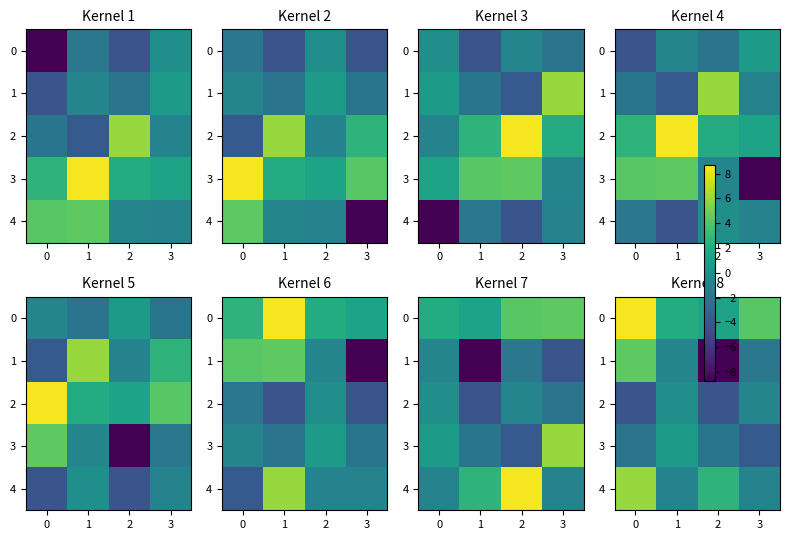

What is the smallest value displayed?

-8.7